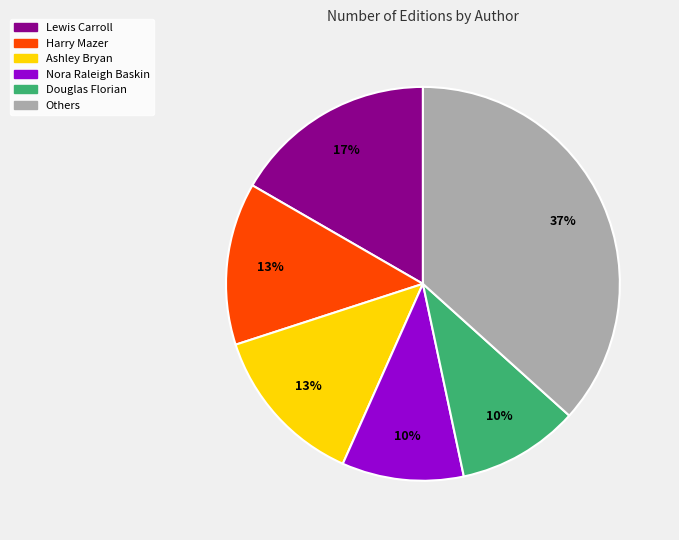

To the nearest percent, what is the average slice percentage?

17%